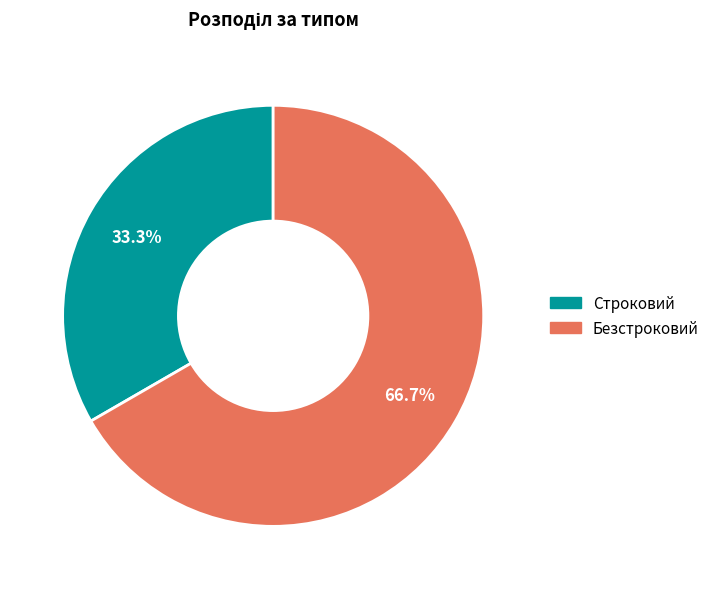

What percentage do Безстроковий and Строковий together represent?

100.0%